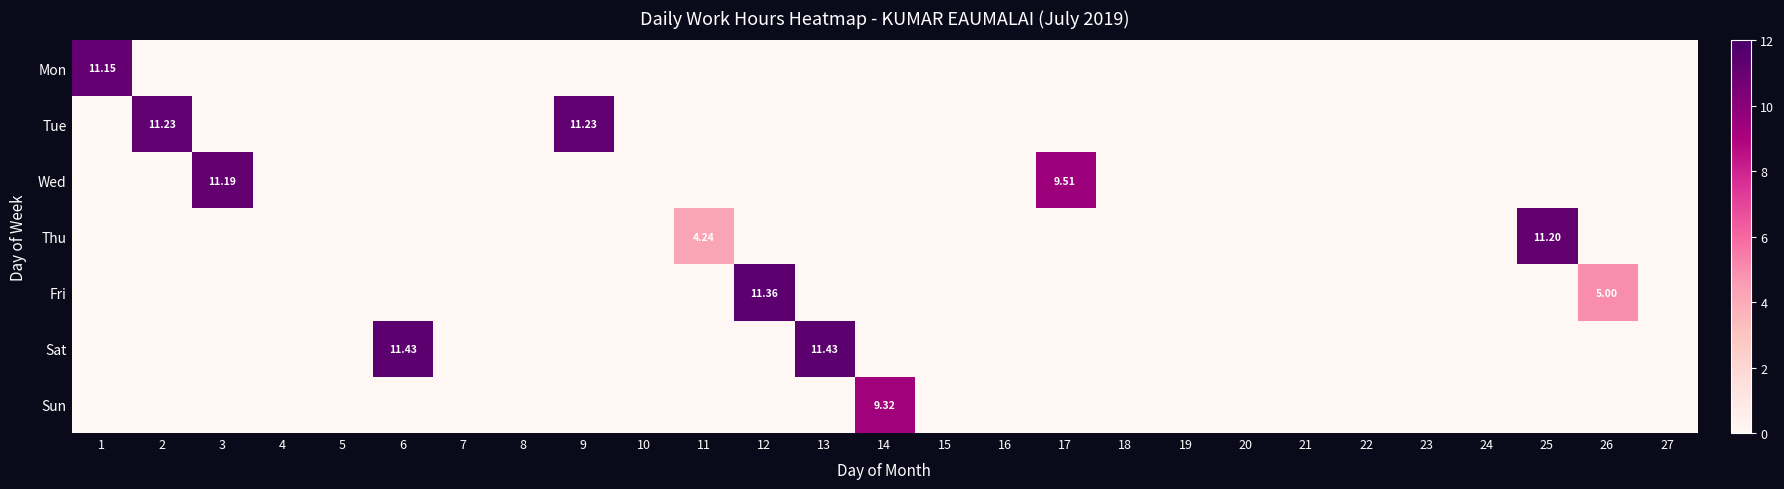

At how many categories does at least one series exceed 5?

10